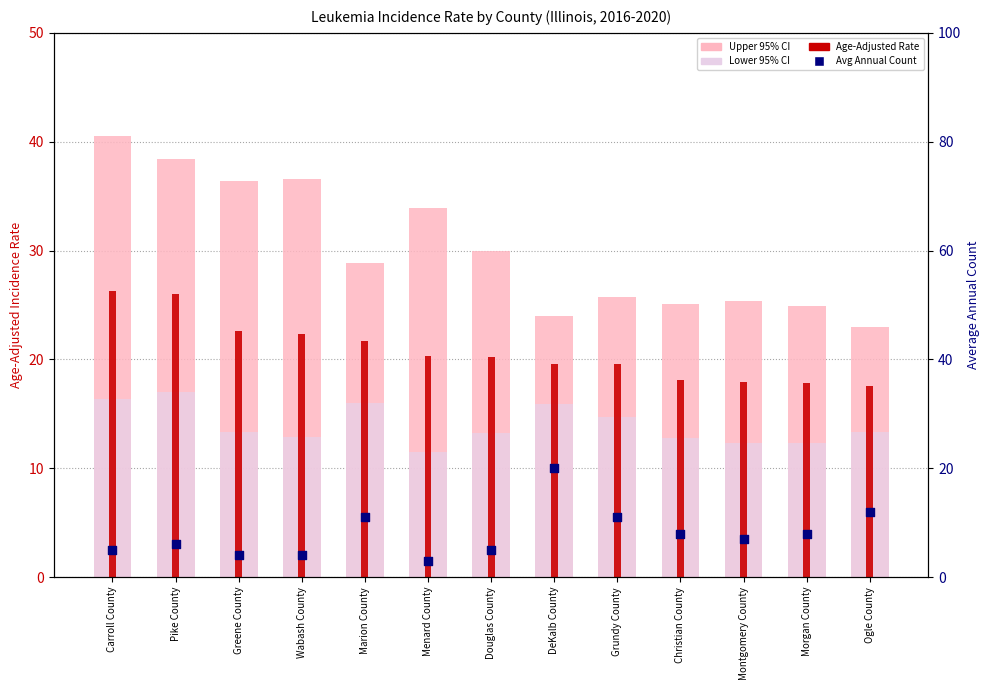

Is the value of Upper 95% CI at Douglas County greater than the value of Lower 95% CI at Menard County?

Yes